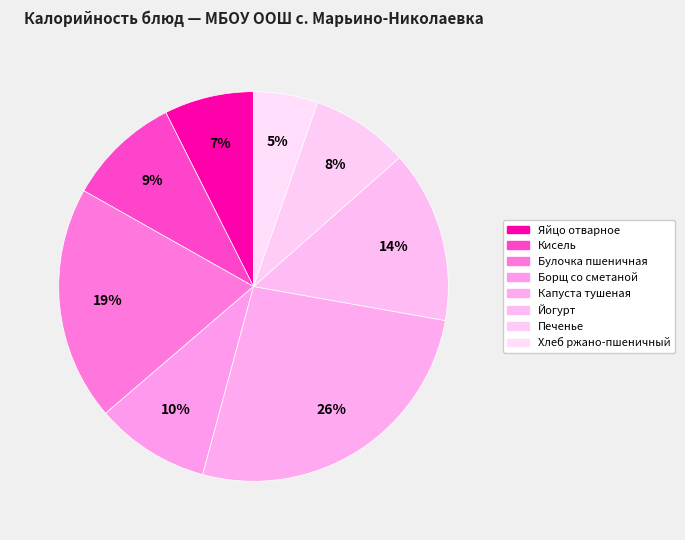

How many segments does this pie chart have?

8